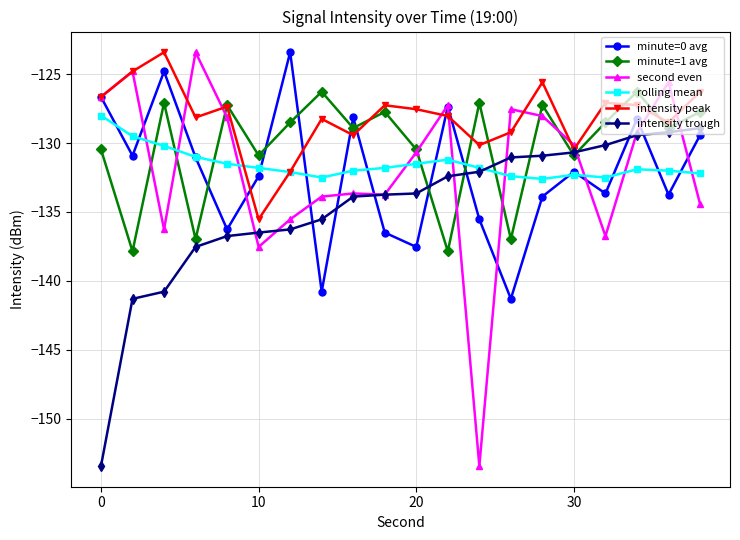

Which series ends up on top after the final intersection of intensity trough and minute=0 avg?

intensity trough